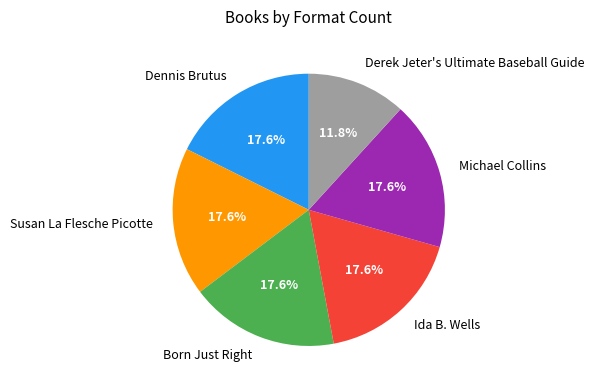

What is the smallest slice in the pie chart?

Derek Jeter's Ultimate Baseball Guide